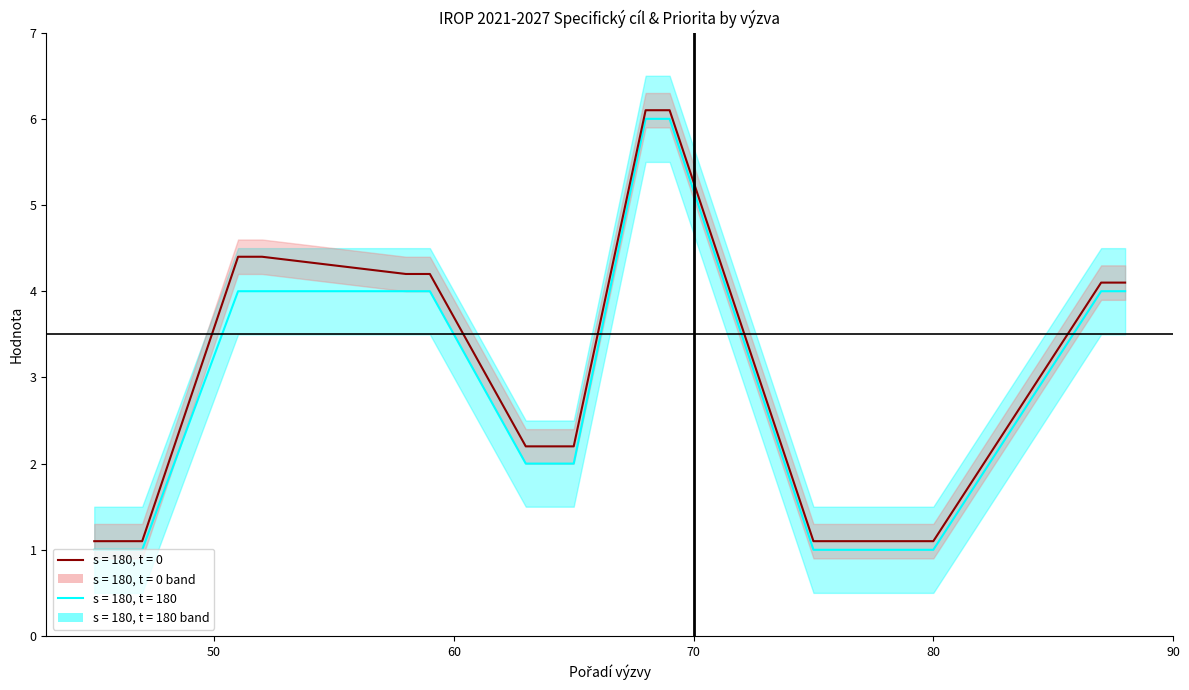

What is the greatest value displayed?

6.5